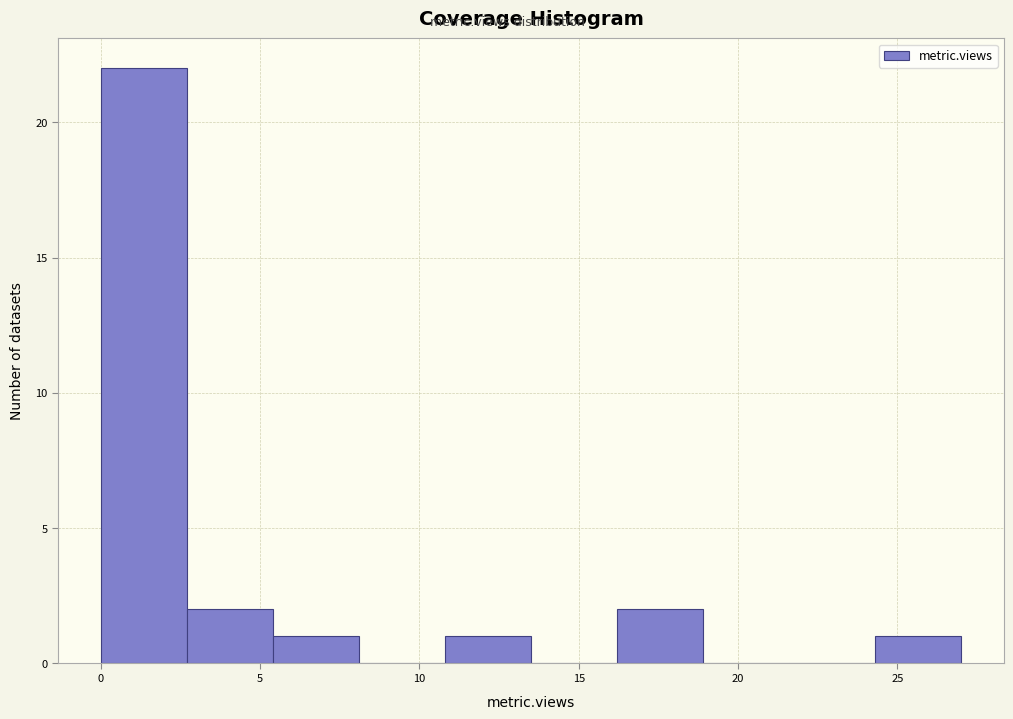

Reading left to right, list every bar in this chart as the range it spans on the x-axis followed by its height. Neither the bar edges nor the heights are printed on the chart, so give them approximately, as read against the axes.

0.0 to 2.7: 22
2.7 to 5.4: 2
5.4 to 8.1: 1
8.1 to 10.8: 0
10.8 to 13.5: 1
13.5 to 16.2: 0
16.2 to 18.9: 2
18.9 to 21.6: 0
21.6 to 24.3: 0
24.3 to 27.0: 1